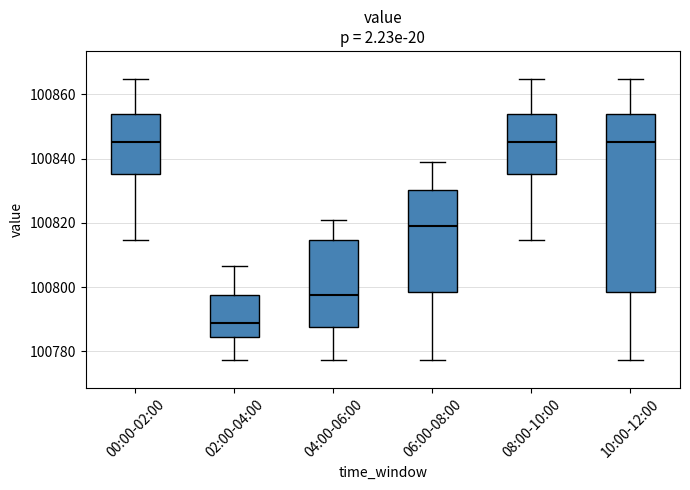

Comparing the boxes themselves (not the whiskers), which one is the tallest?

10:00-12:00